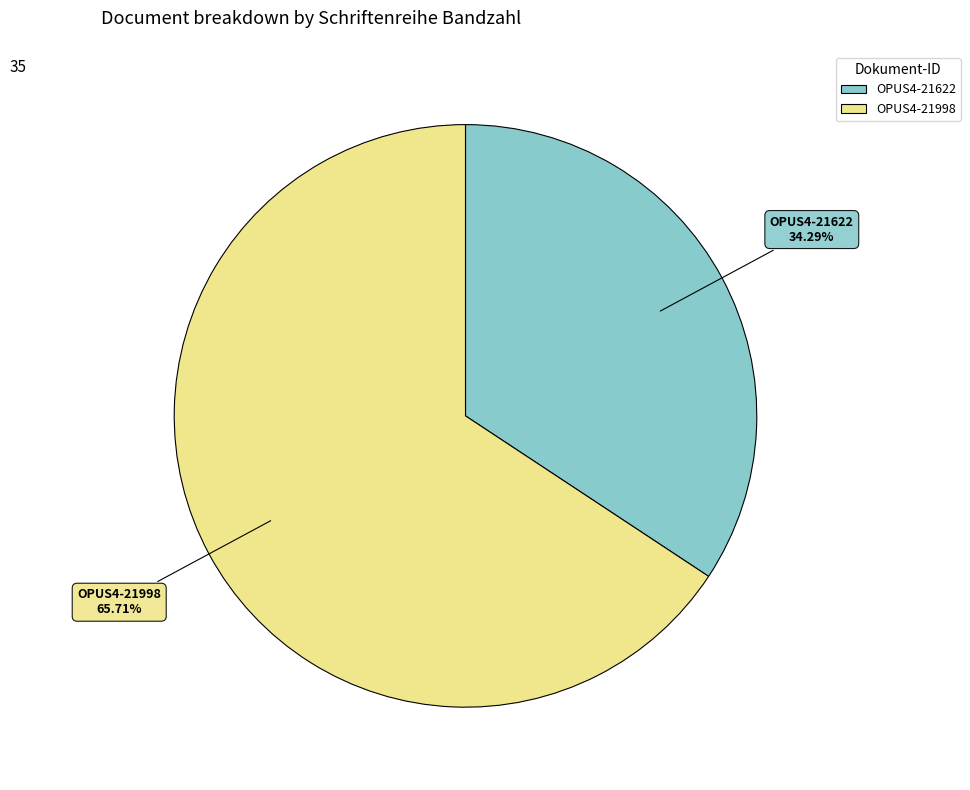

True or false: OPUS4-21622 accounts for 34% of the total.

True